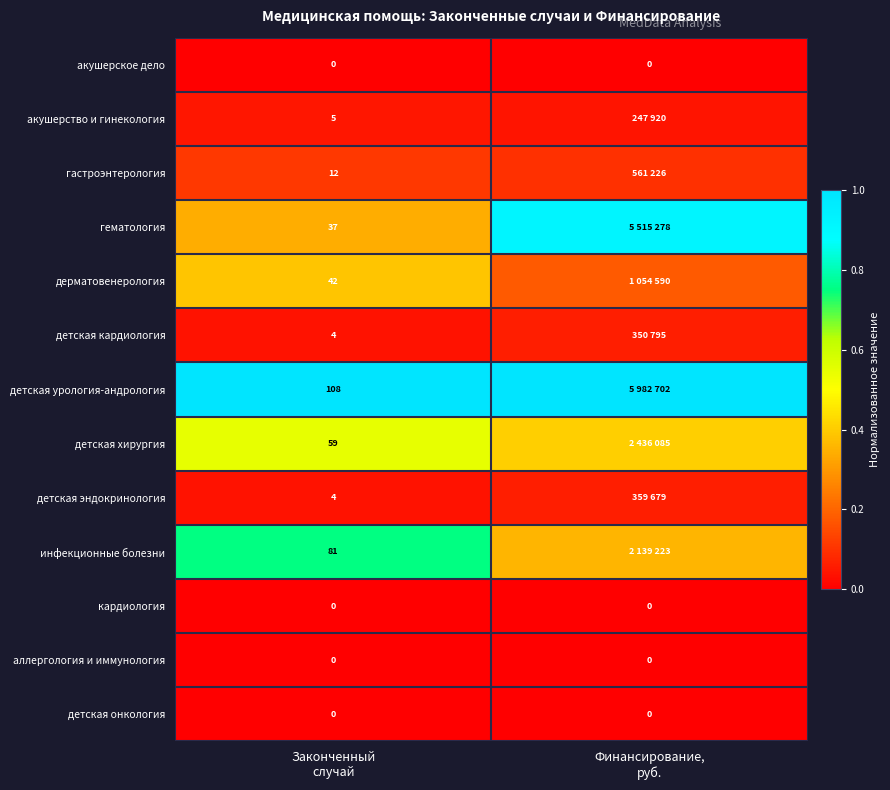

Between Законченный случай and Финансирование, руб., which series saw the biggest shift?

гематология